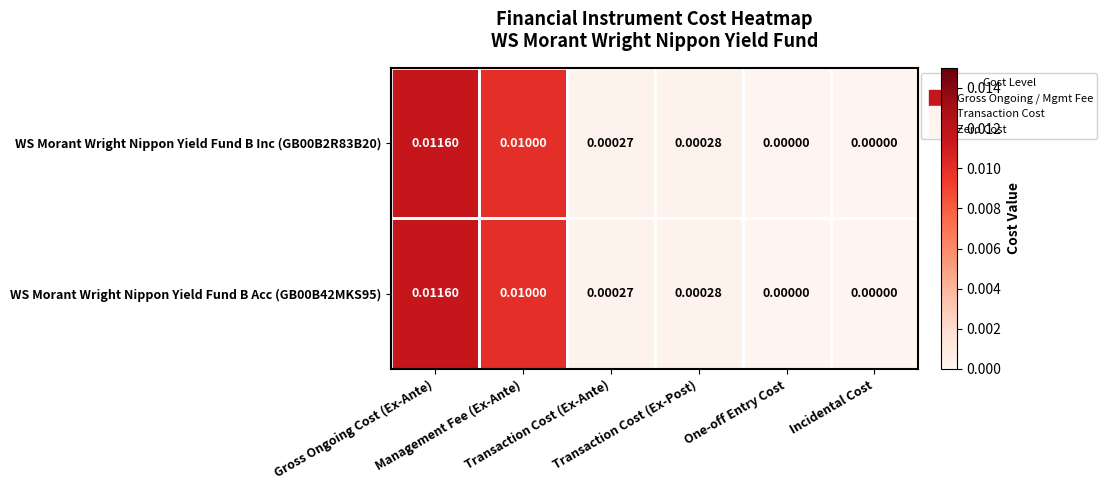

How many data points in WS Morant Wright Nippon Yield Fund B Acc (GB00B42MKS95) are above 0?

4